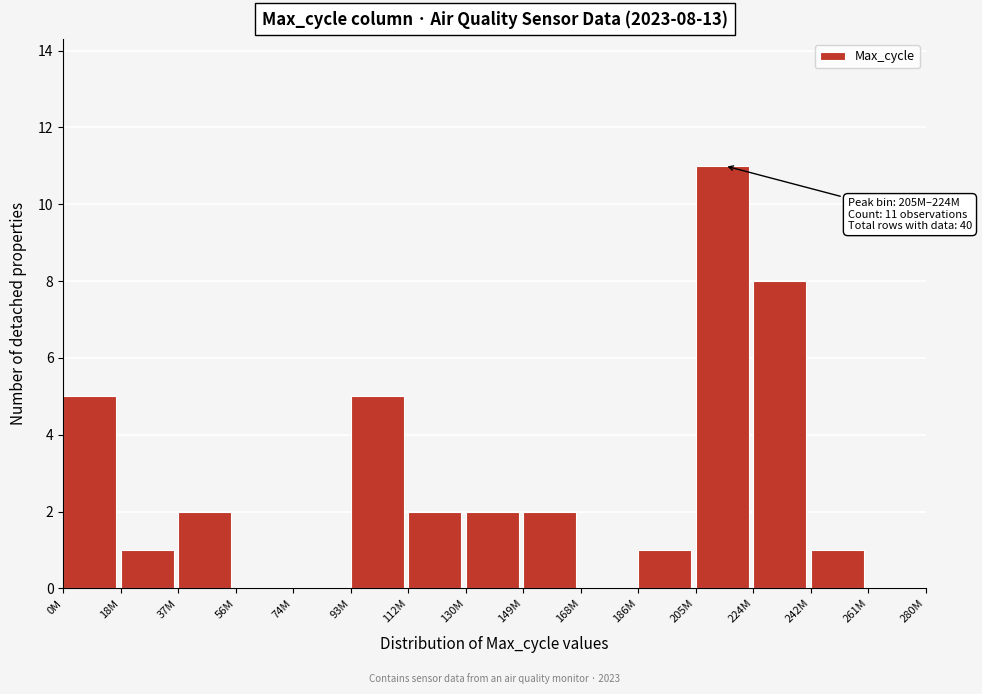

Reading left to right, list all the values displayed in this chart.

0M=5	18M=1	37M=2	56M=0	74M=0	93M=5	112M=2	130M=2	149M=2	168M=0	186M=1	205M=11	224M=8	242M=1	261M=0